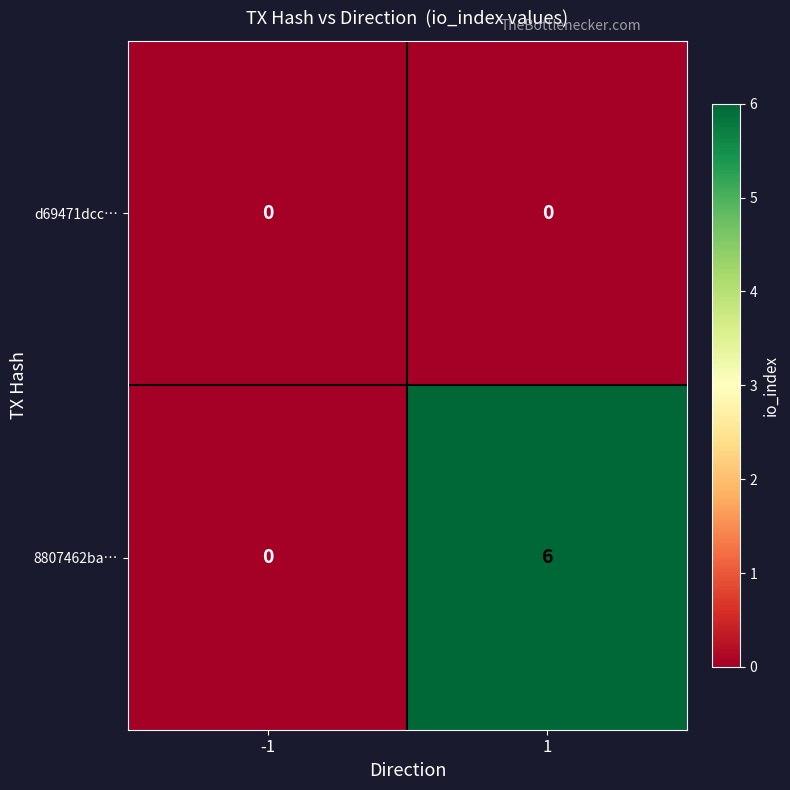

How many distinct data groups are displayed?

2